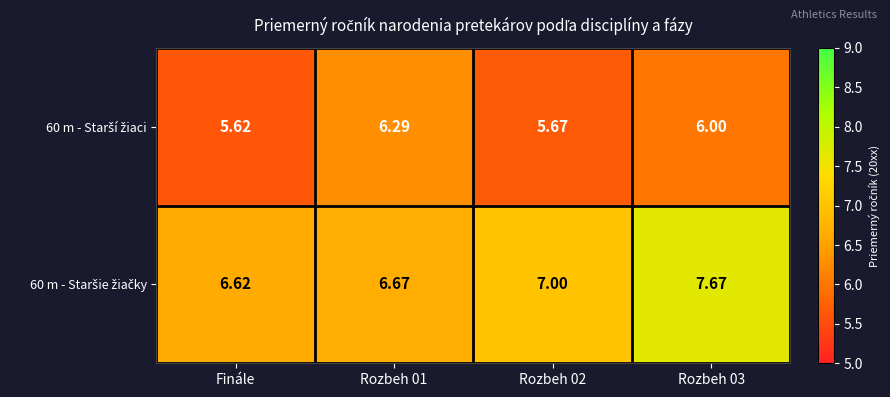

Which has a higher value, Finále or Rozbeh 01?

Rozbeh 01